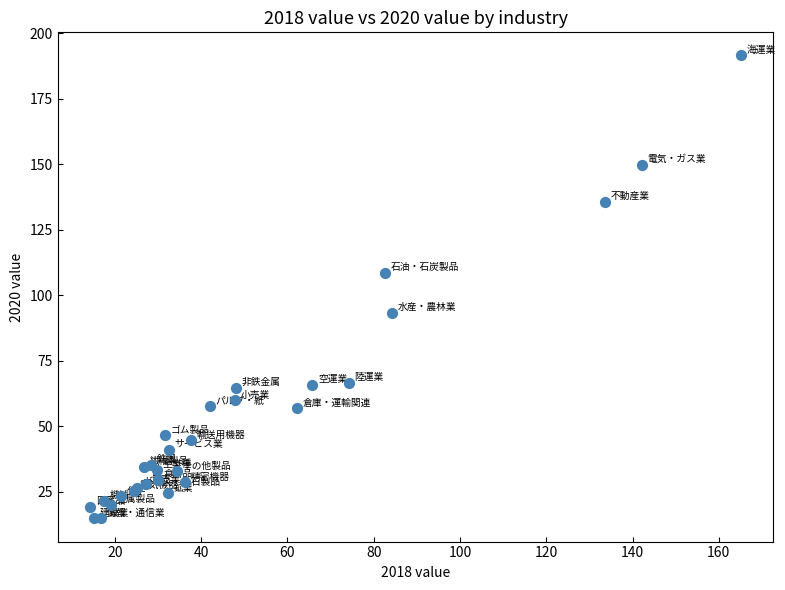

What Y value in the scatter plot is closest to 103?

108.6